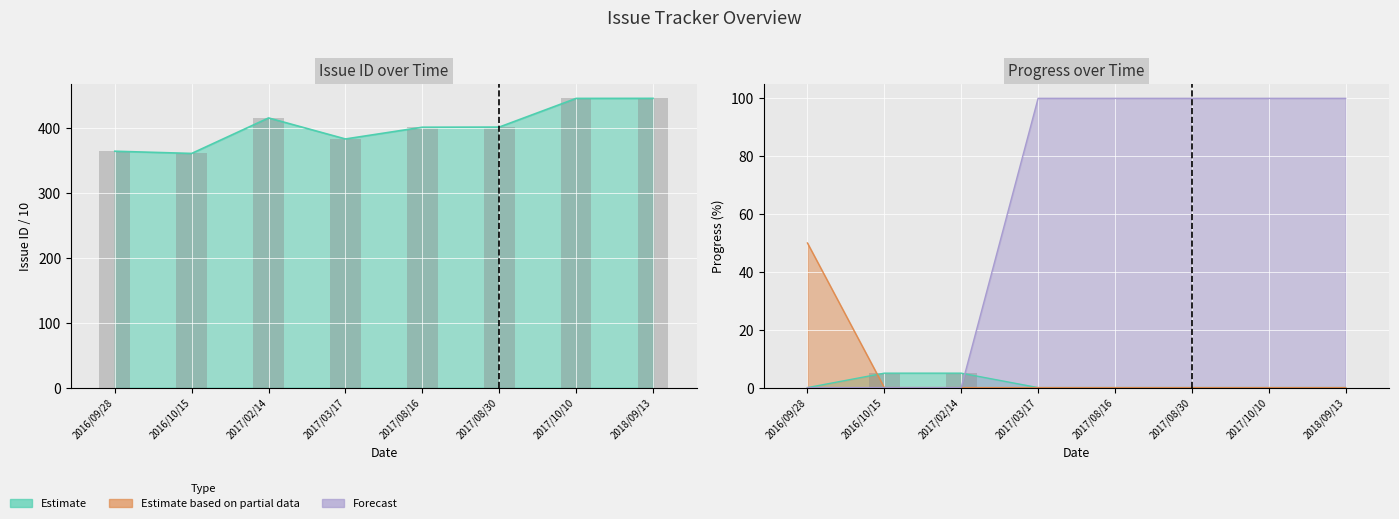

Are the bars horizontal?

No